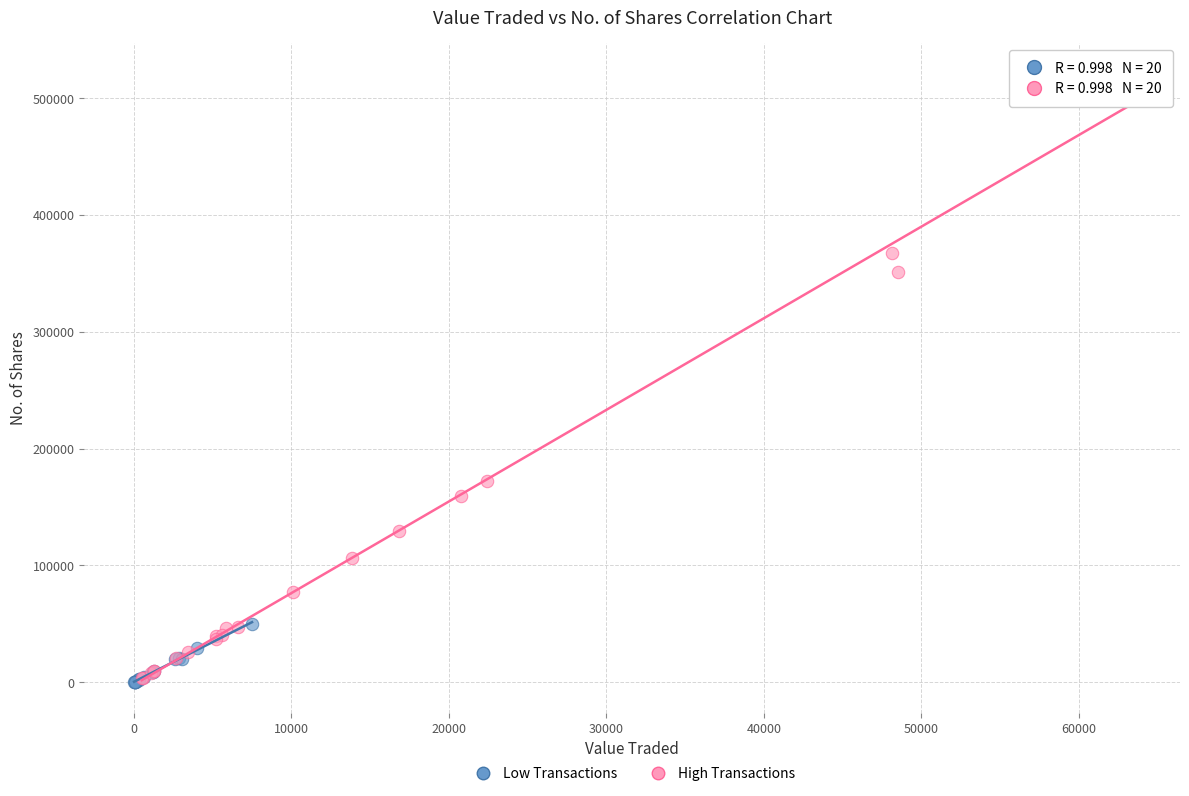

Which series has the widest spread of Y values?

High Transactions